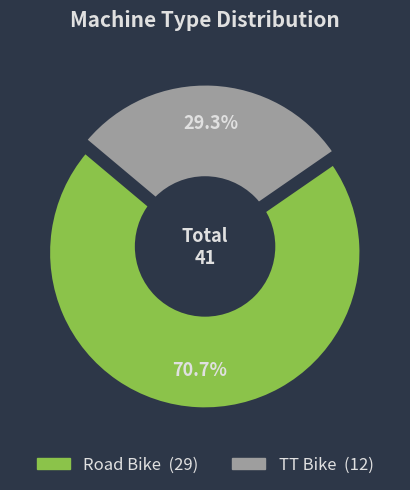

Between Road Bike and TT Bike, which is larger?

Road Bike